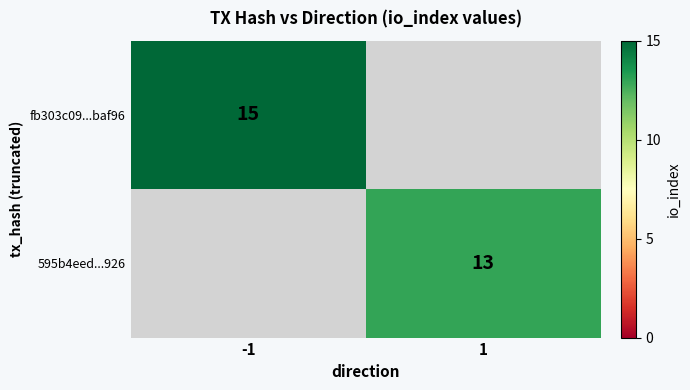

True or false: 595b4eed...926 has a value of 18 at 1.

False